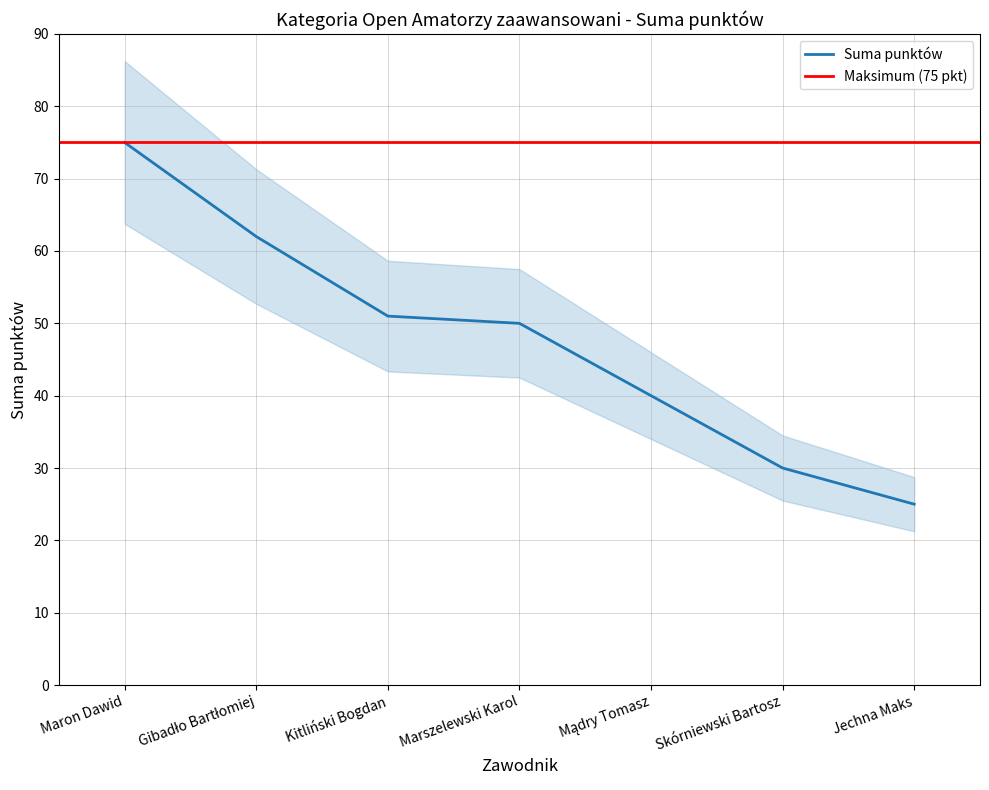

Read the value at Mądry Tomasz, to the nearest 10.

40